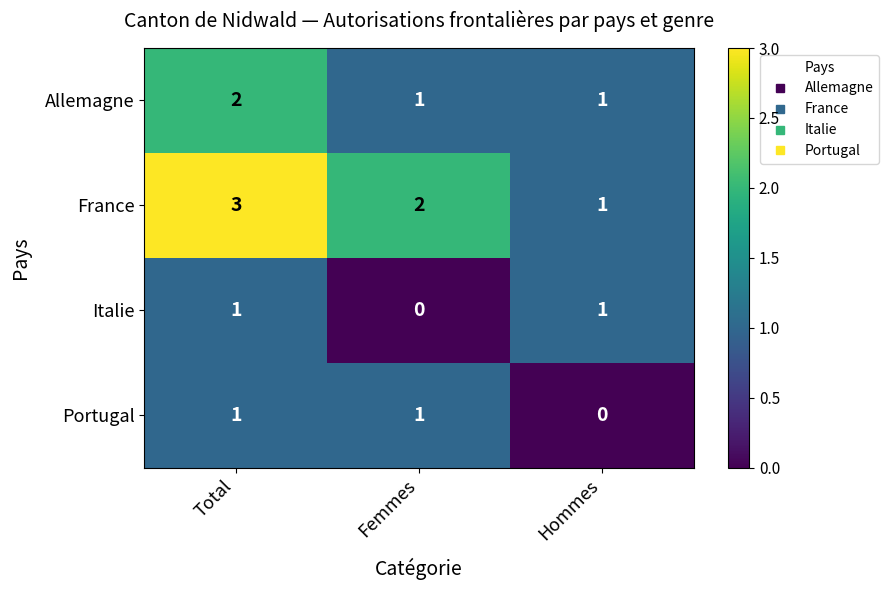

Rank the categories by France value from highest to lowest.

Total, Femmes, Hommes